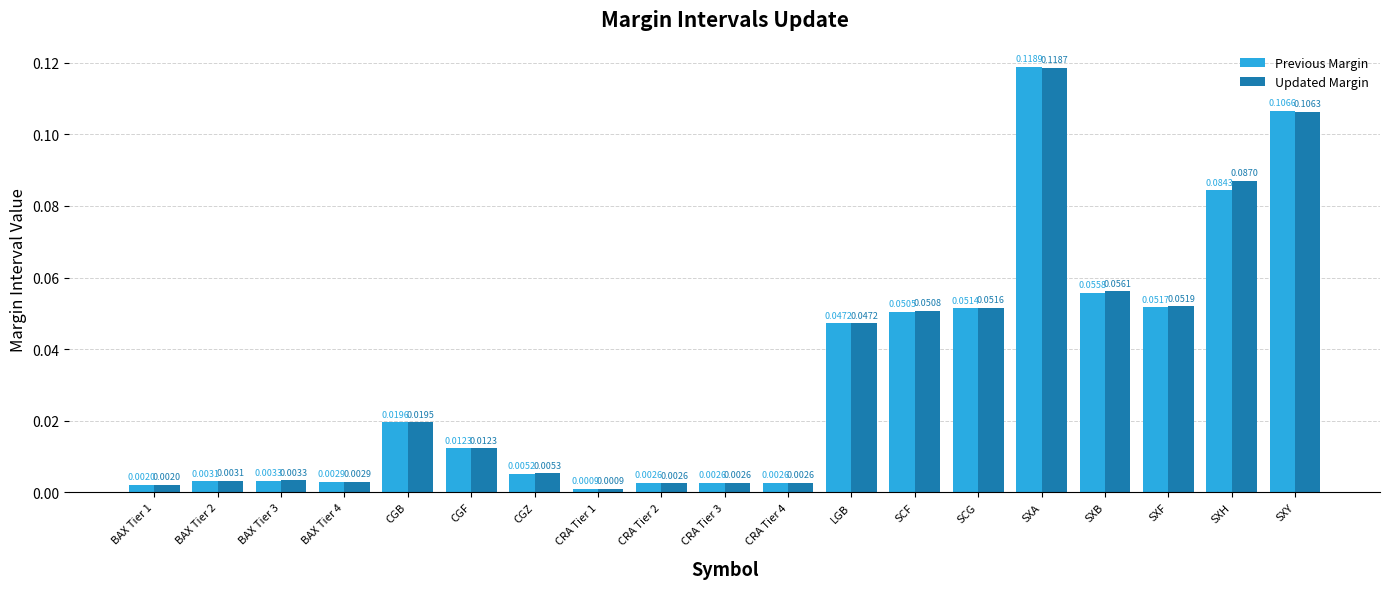

What are all the series names shown in the legend?

Previous Margin, Updated Margin